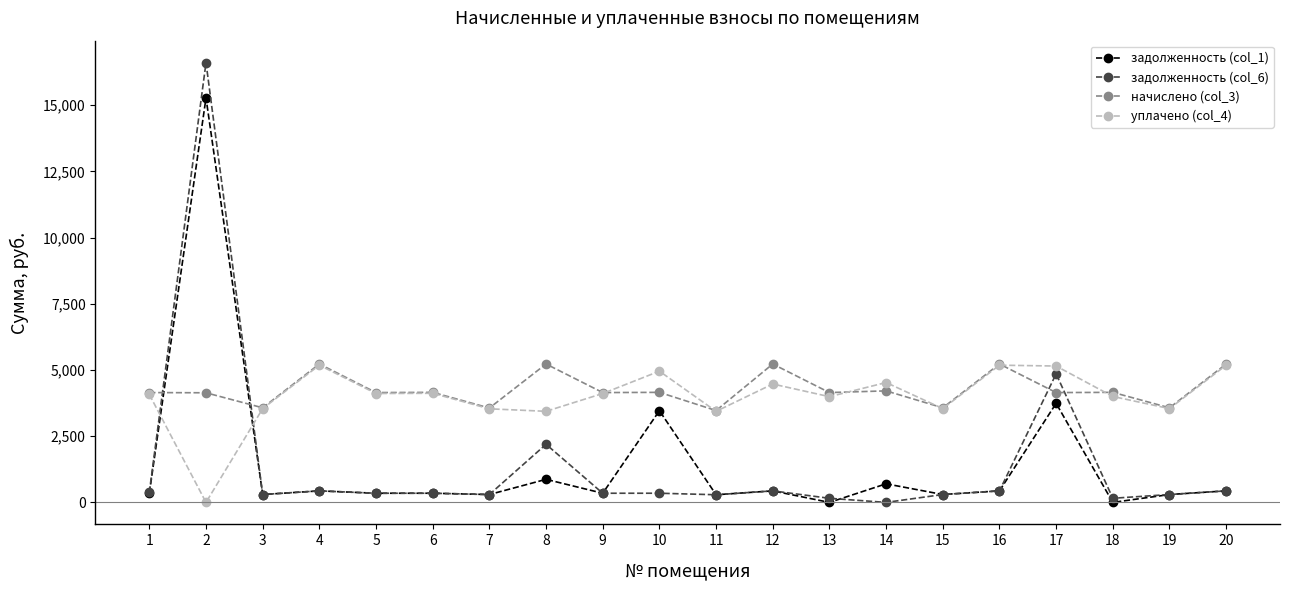

What are all the series names shown in the legend?

задолженность (col_1), задолженность (col_6), начислено (col_3), уплачено (col_4)